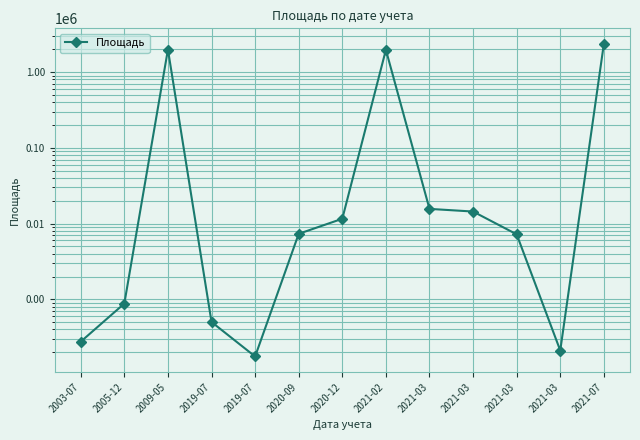

What is the sum of the values at 2020-12 and 2020-09?

18915